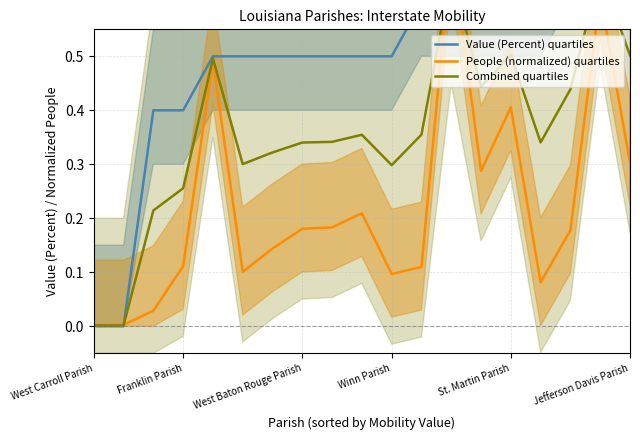

Does the chart have visible grid lines?

Yes